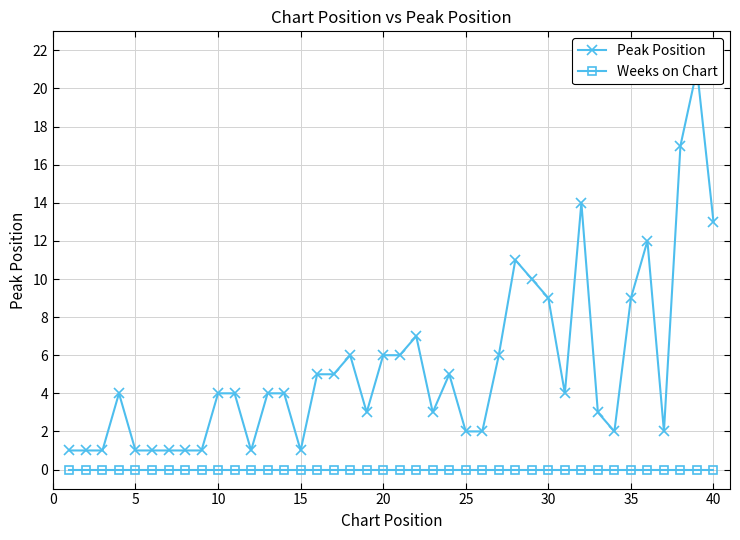

How many data points in Peak Position are above 4?

17